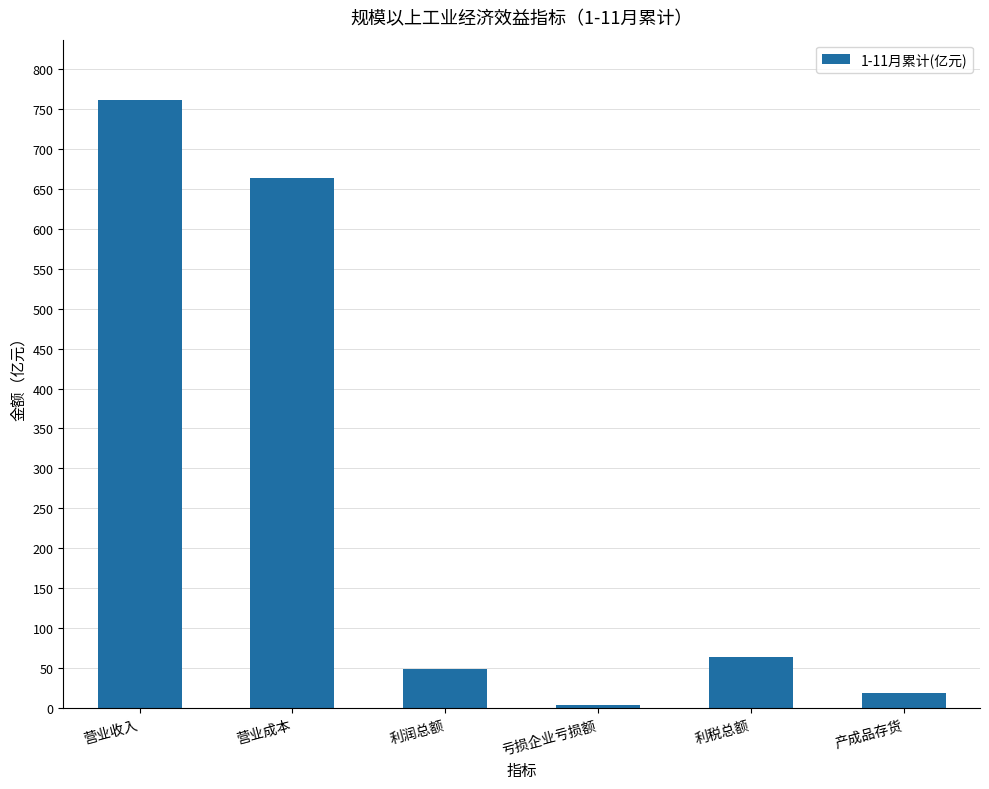

What is the change in value from 利税总额 to 产成品存货?

-44.8